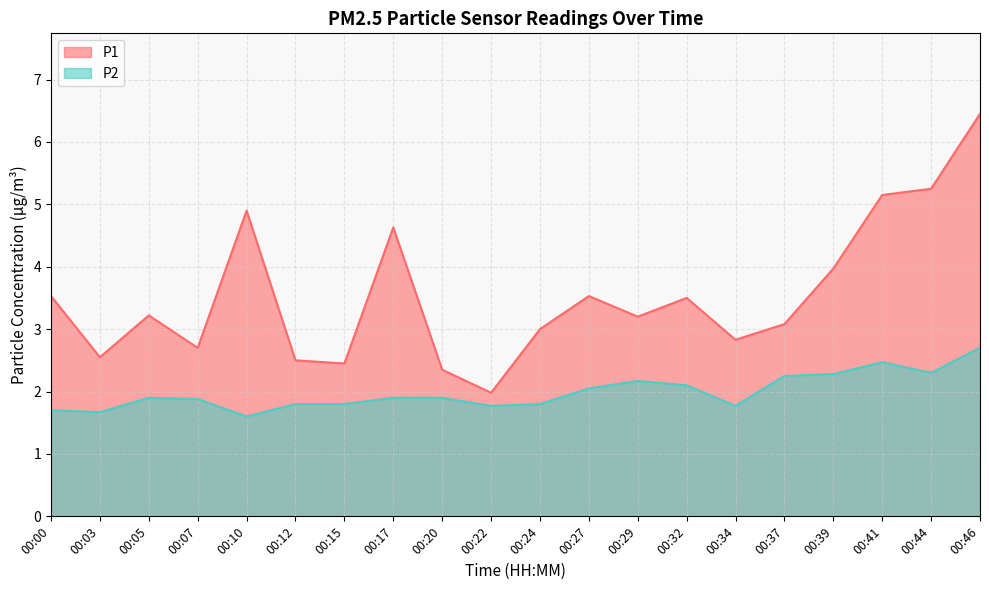

What is the value of the P1 point at the 6th from the left?

2.5